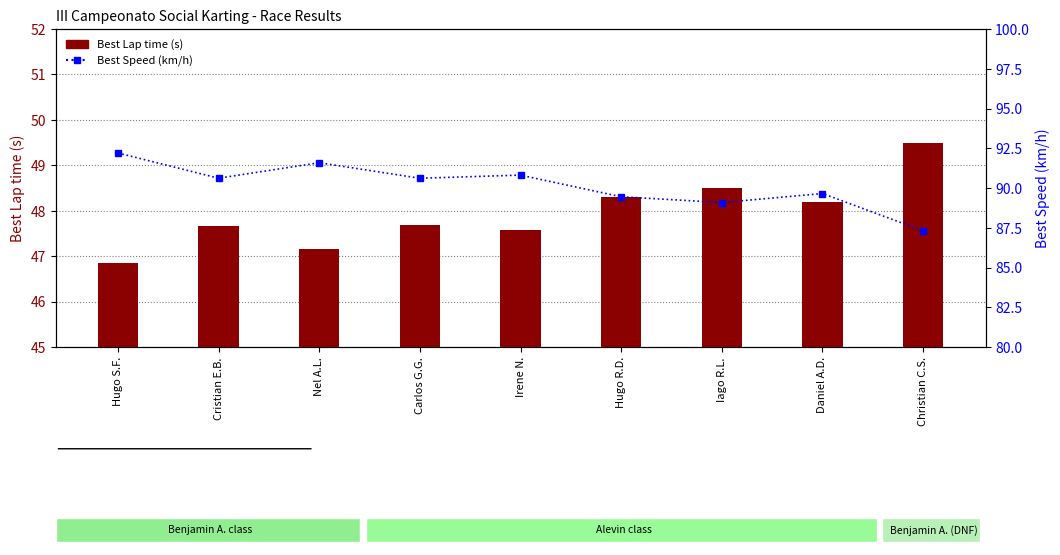

What is the sum of the Best Lap time values at Cristian E.B. and Daniel A.D.?

95.9